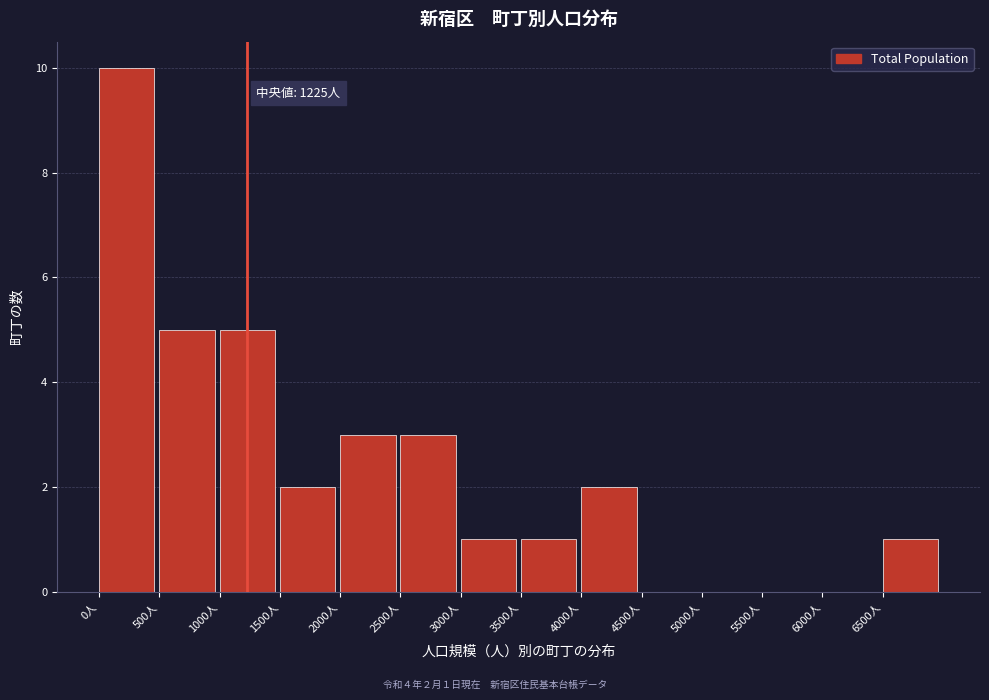

Over which range of the x-axis is the bar tallest?

0 to 500